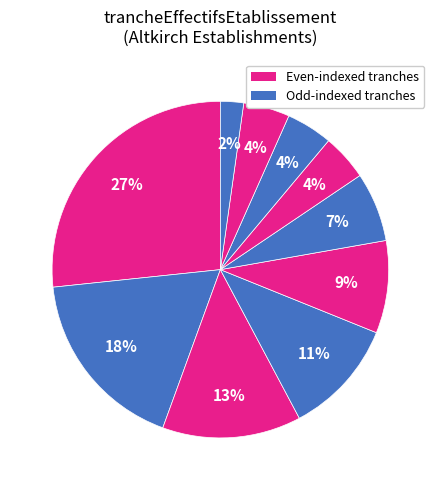

How many segments does this pie chart have?

10